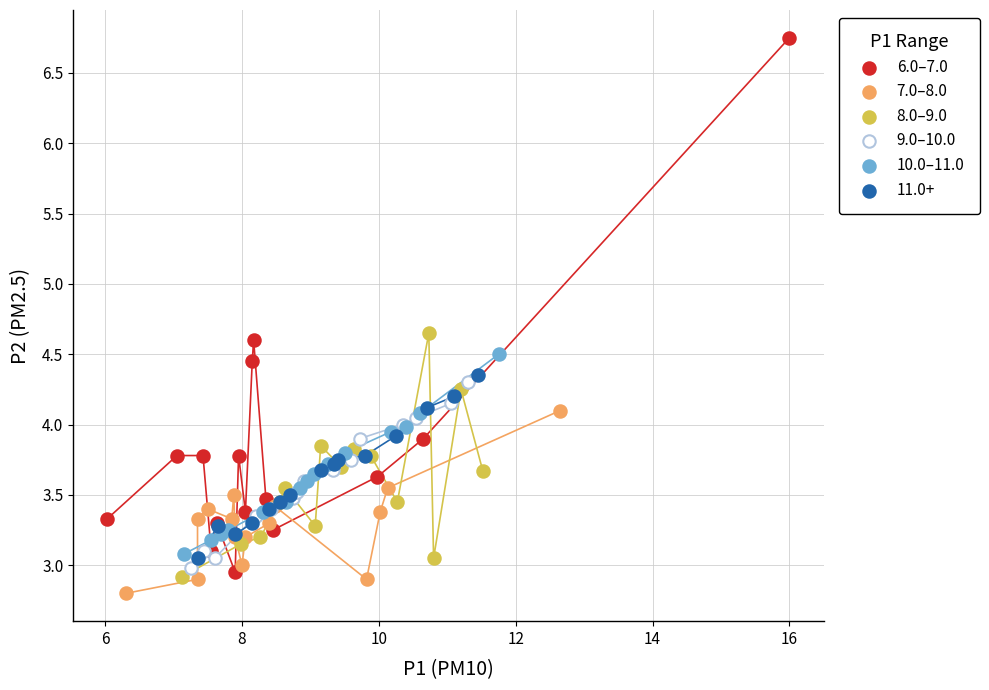

Which series has the largest Y range (max minus min)?

6.0–7.0